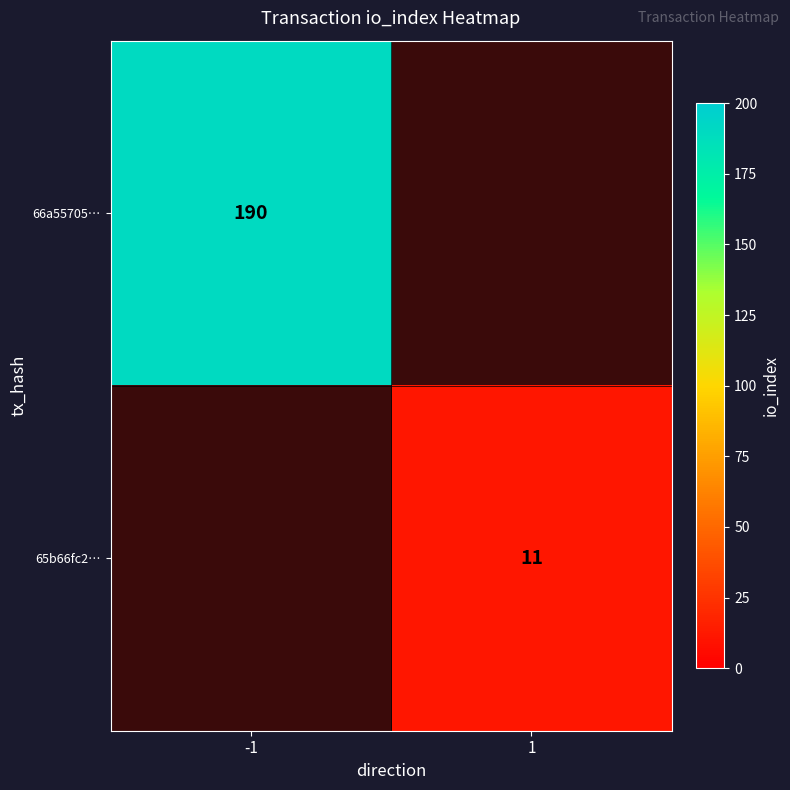

The value of 65b66fc2… at 1 is 15. True or false?

False